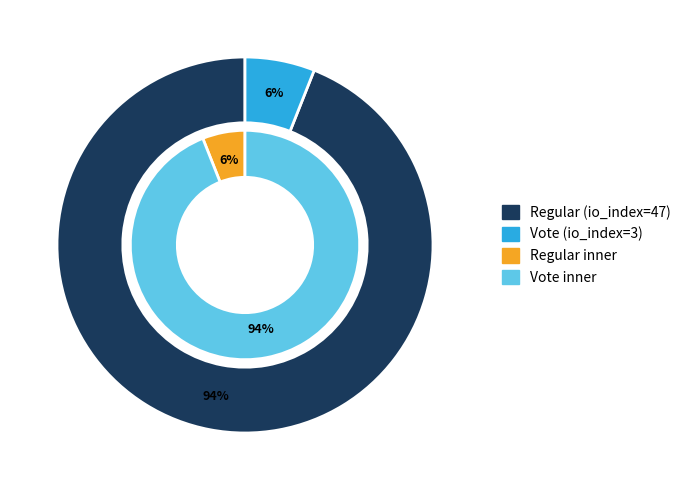

What is the largest slice in the pie chart?

tx_index_47 (Regular)